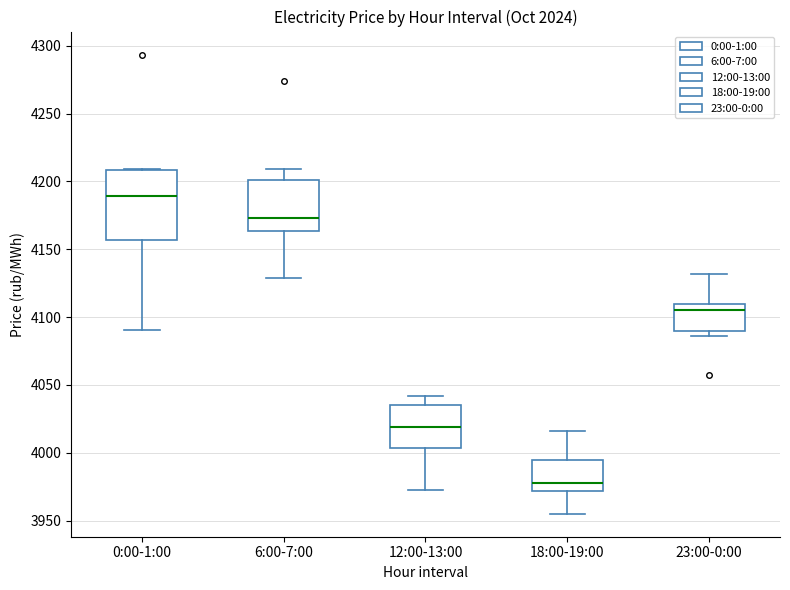

Comparing the boxes themselves (not the whiskers), which one is the tallest?

0:00-1:00